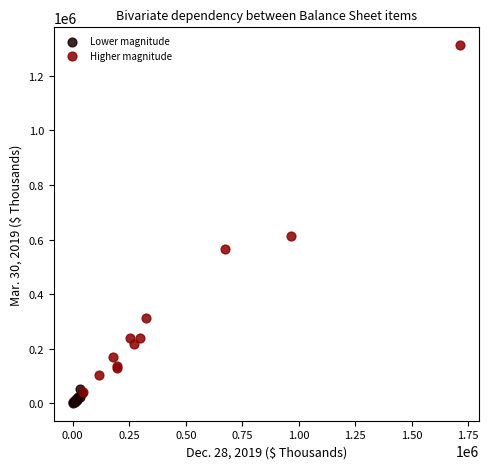

Which series has the widest spread of Y values?

Higher magnitude